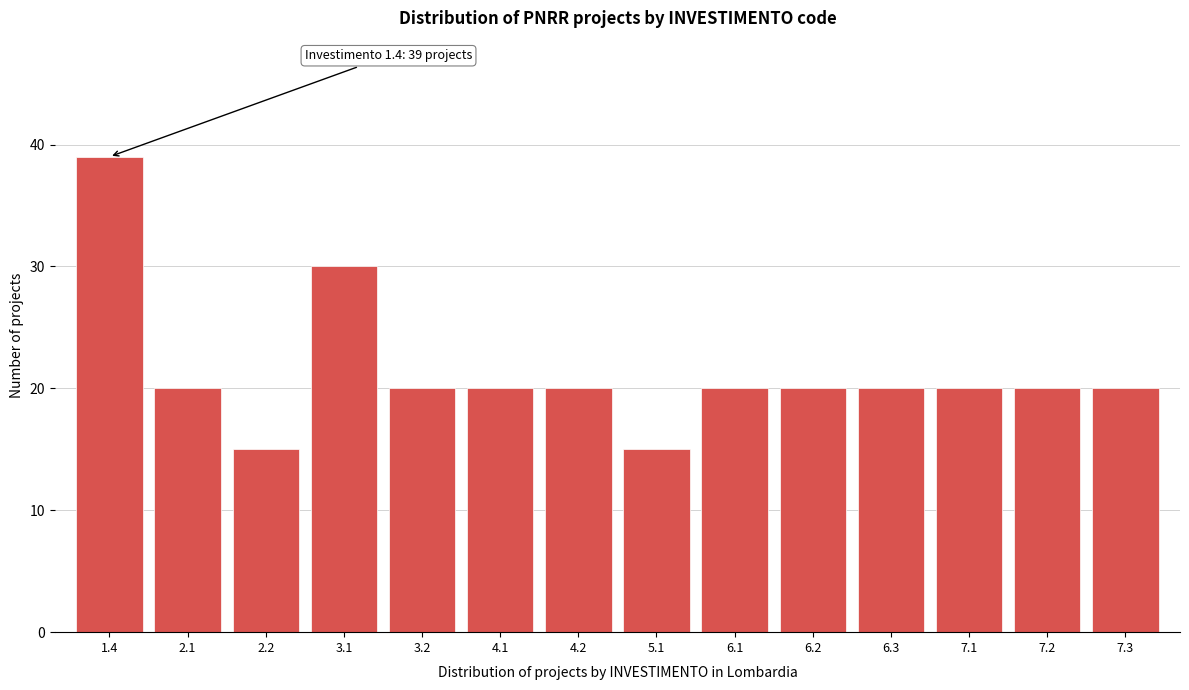

Reading left to right, transcribe all the data shown in this chart.

1.4=39	2.1=20	2.2=15	3.1=30	3.2=20	4.1=20	4.2=20	5.1=15	6.1=20	6.2=20	6.3=20	7.1=20	7.2=20	7.3=20